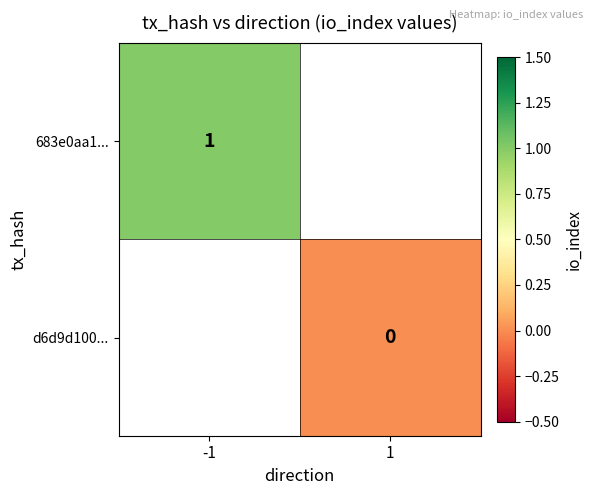

The value of 683e0aa1... at -1 is 2. True or false?

False